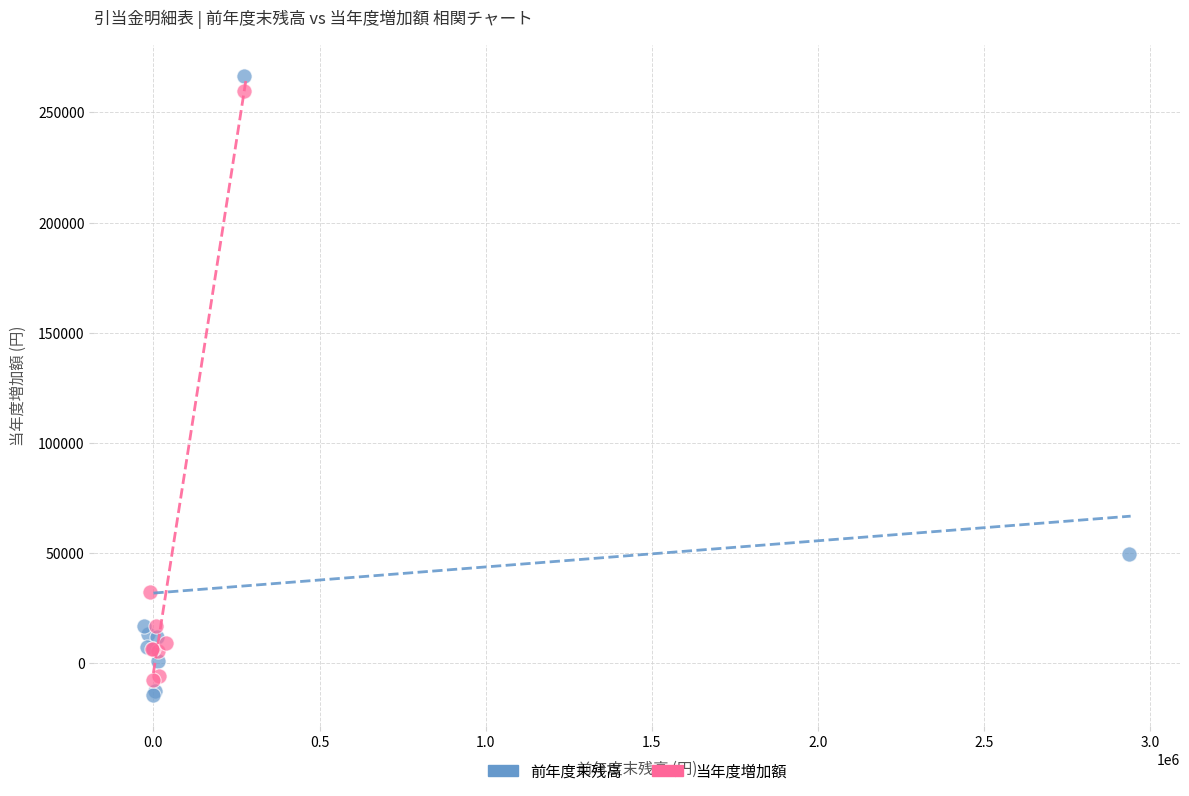

Which series has the widest spread of Y values?

前年度末残高